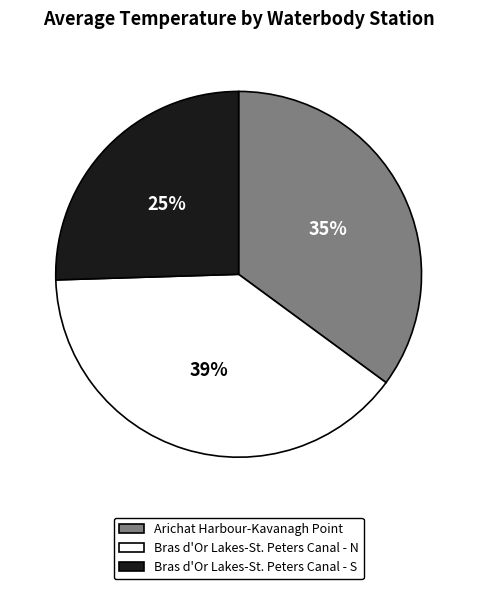

Between Arichat Harbour-Kavanagh Point and Bras d'Or Lakes-St. Peters Canal - S, which is larger?

Arichat Harbour-Kavanagh Point